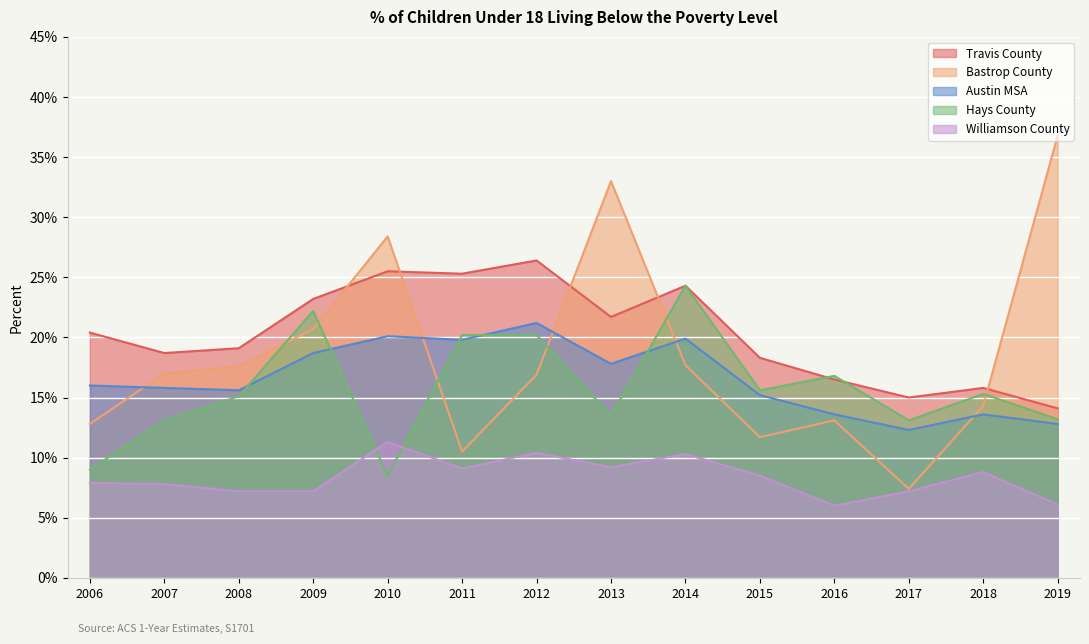

Which series has the largest total across all categories?

Travis County